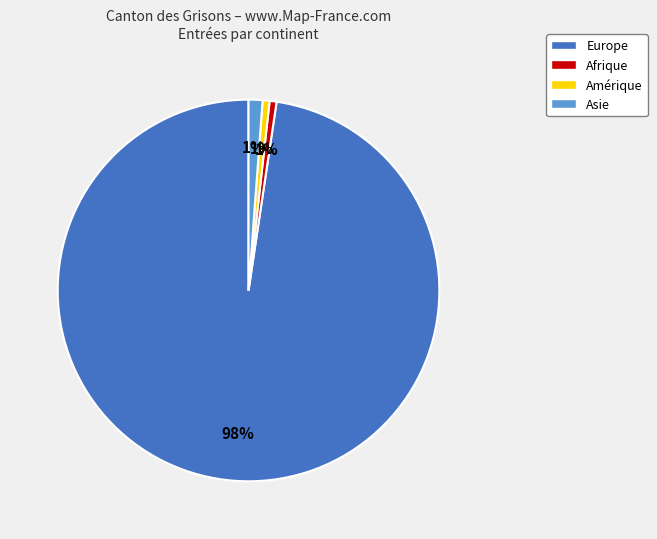

True or false: Europe accounts for 98% of the total.

True